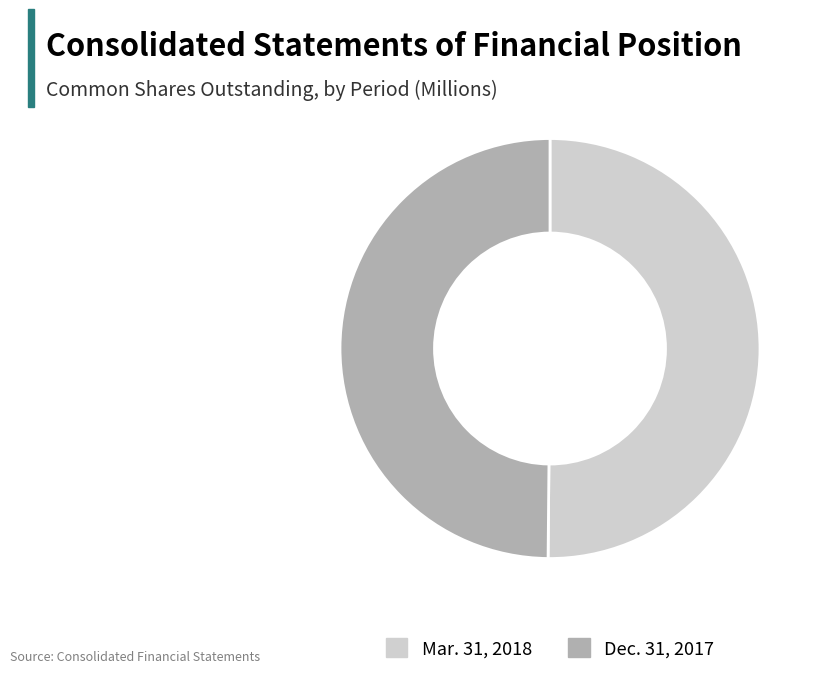

Do Mar. 31, 2018 and Dec. 31, 2017 together represent more than half of the pie?

Yes